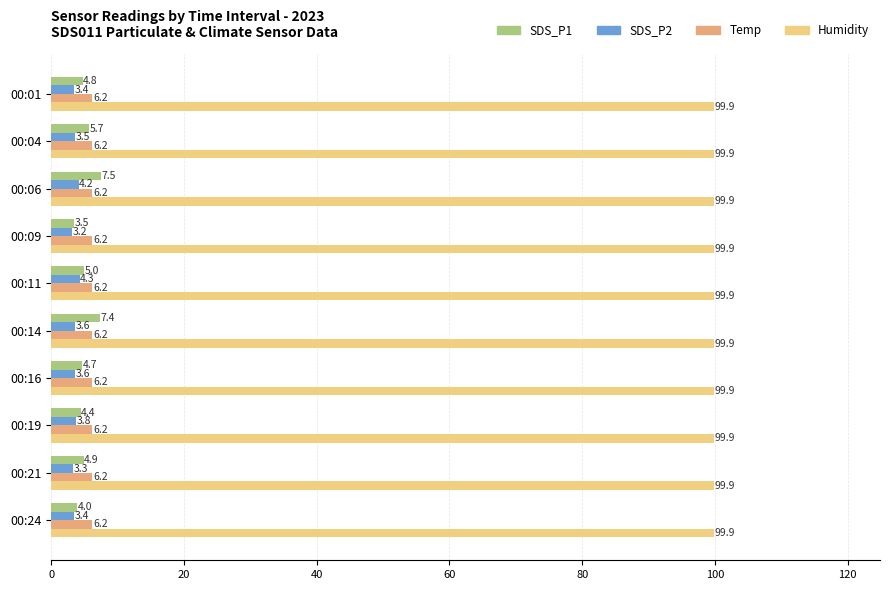

The value of SDS_P2 at 00:11 is 4.3. True or false?

True